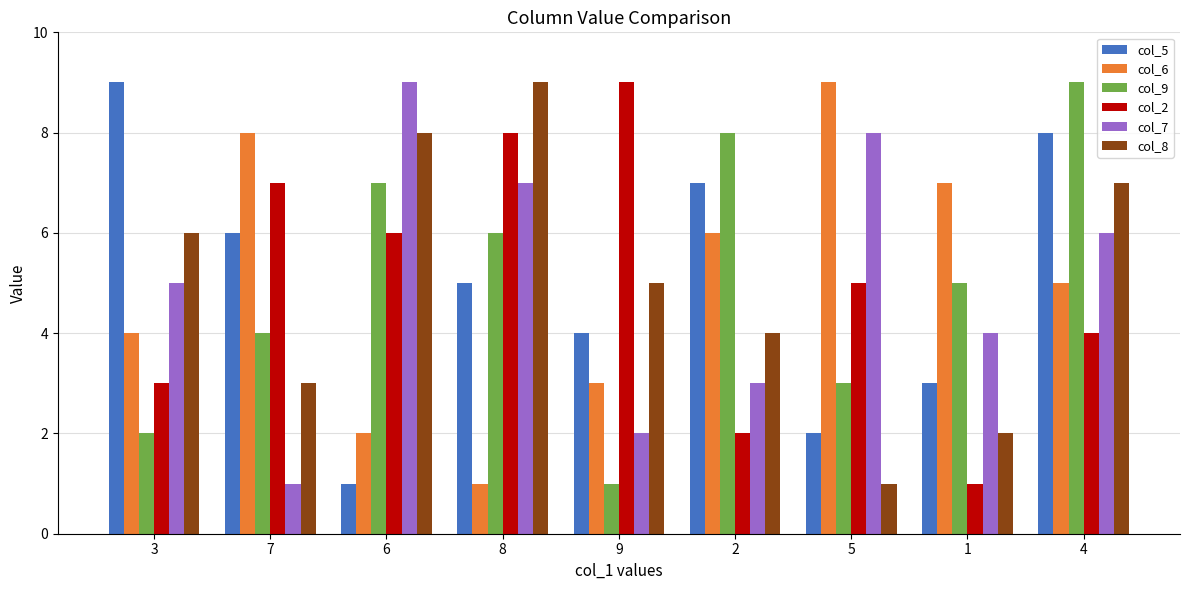

How many data points does each series have?

9